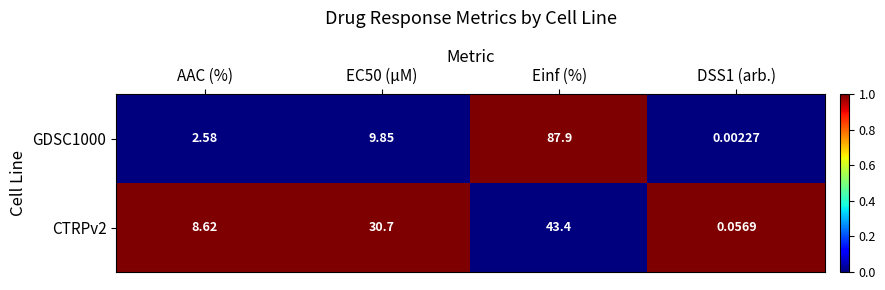

What is the maximum value shown in the chart?

87.9